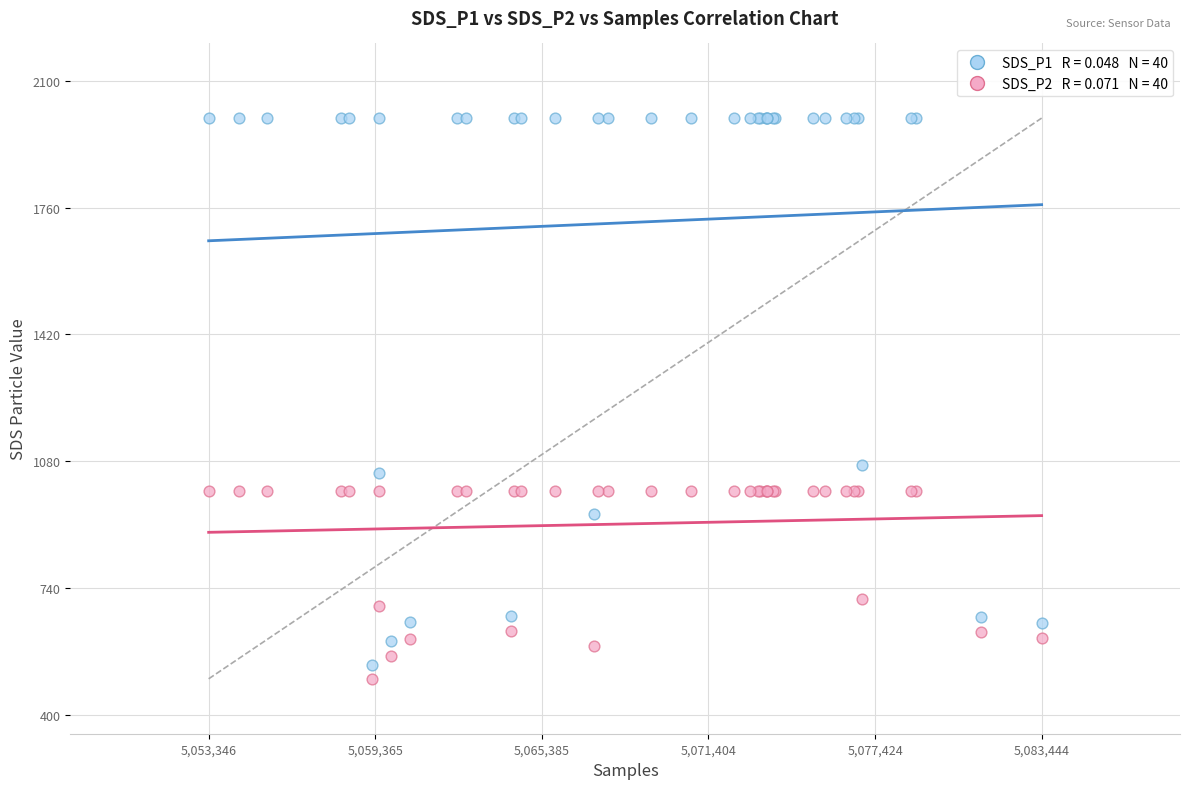

Across all series, what Y value is closest to 1248?

1068.9